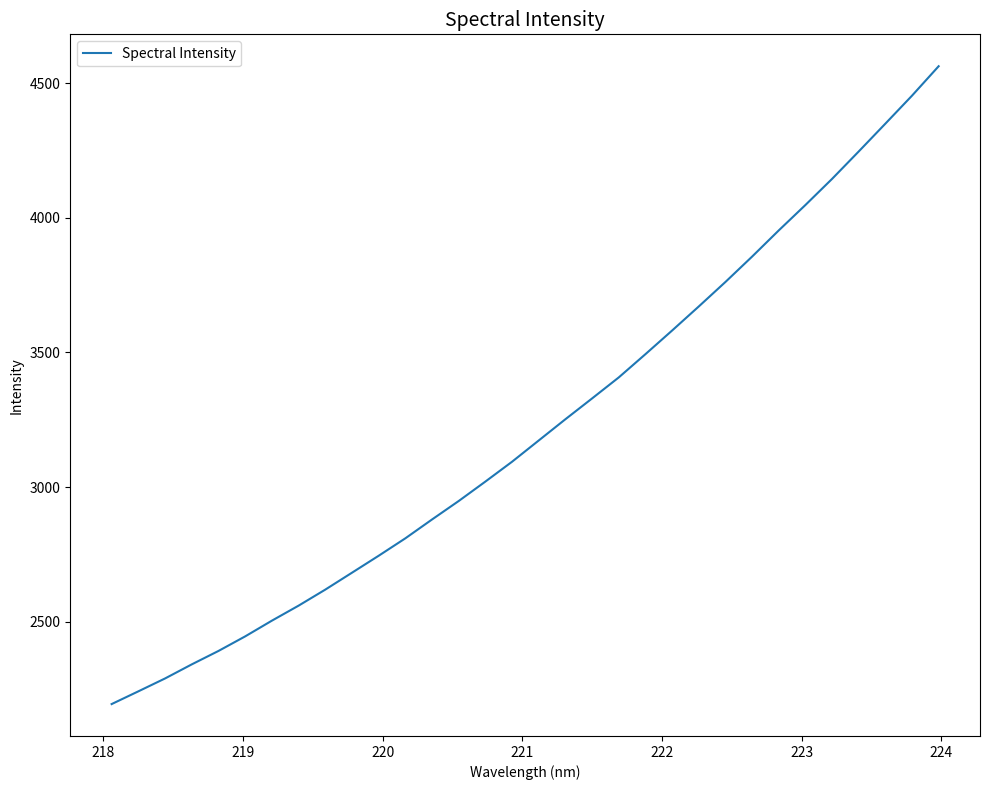

What is the smallest value displayed?

2194.7